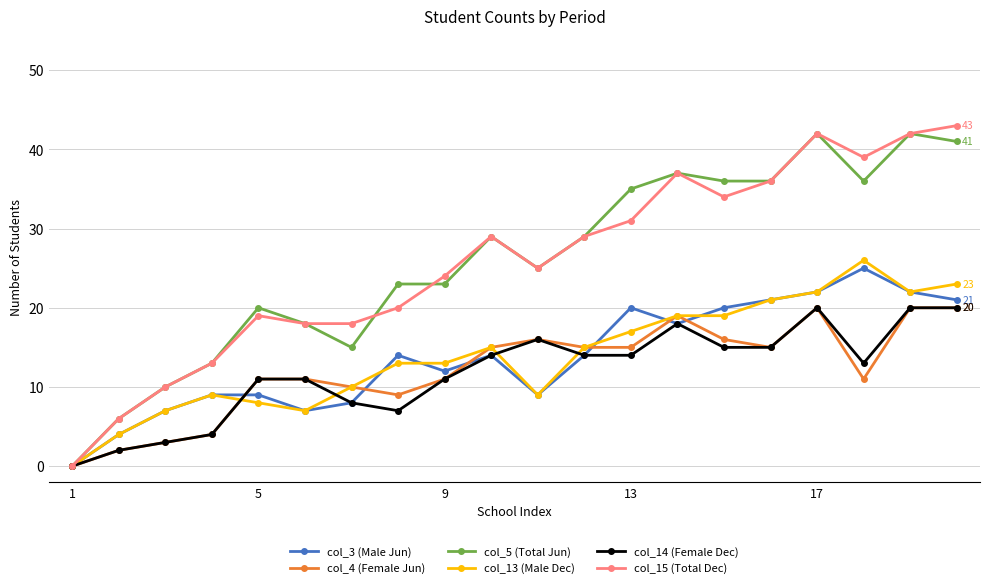

What are all the series names shown in the legend?

col_3 (Male Jun), col_4 (Female Jun), col_5 (Total Jun), col_13 (Male Dec), col_14 (Female Dec), col_15 (Total Dec)